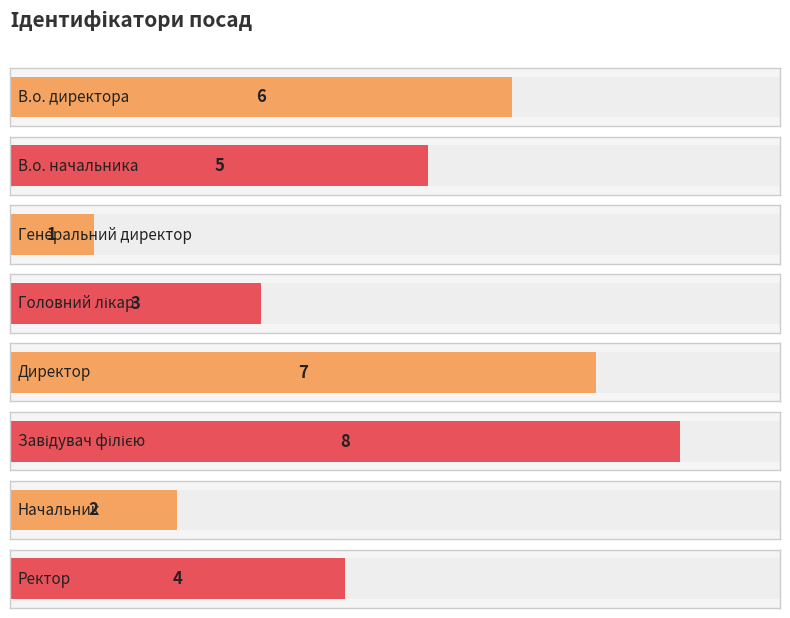

What is the smallest value displayed?

1